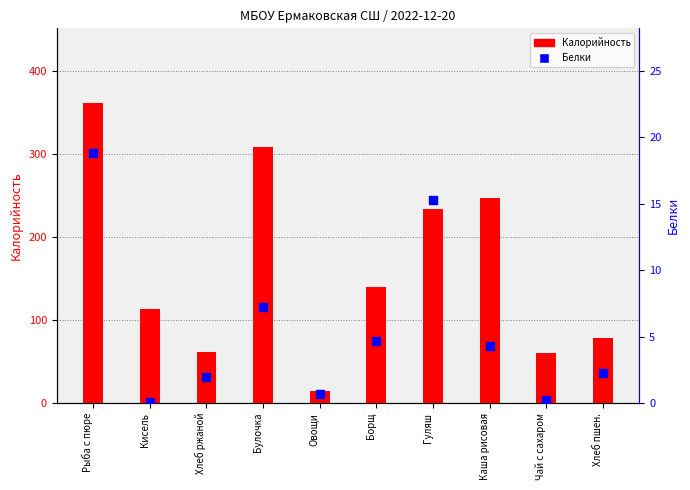

Which series contains the highest Y value?

Калорийность